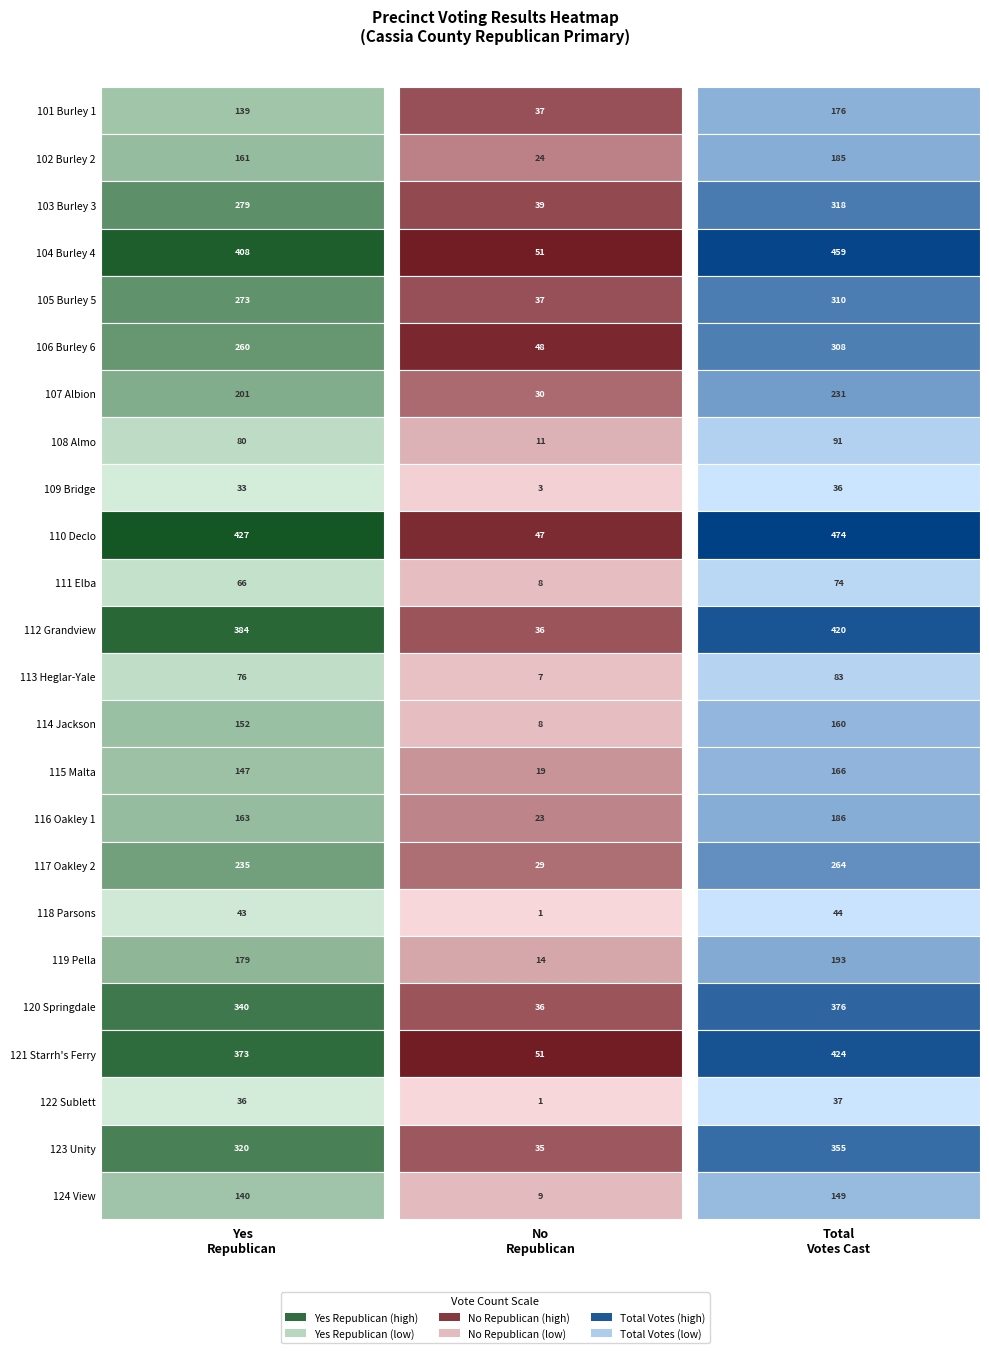

How many 106 Burley 6 values are between 48 and 308?

3